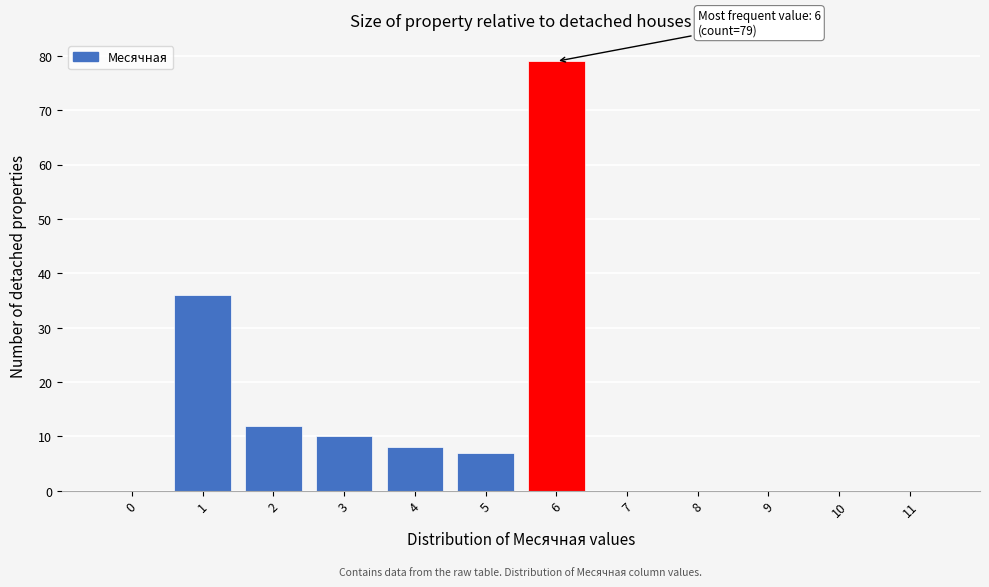

Reading left to right, transcribe all the data shown in this chart.

0=0	1=36	2=12	3=10	4=8	5=7	6=79	7=0	8=0	9=0	10=0	11=0